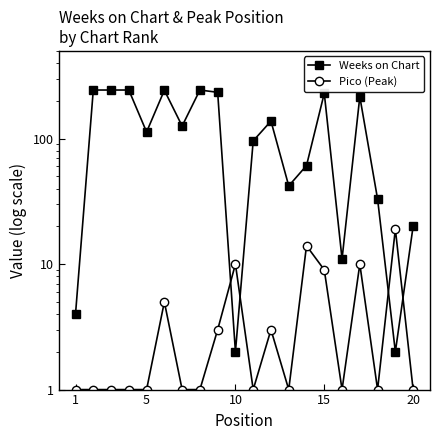

What is the sum of all Pico (Peak) values?

85